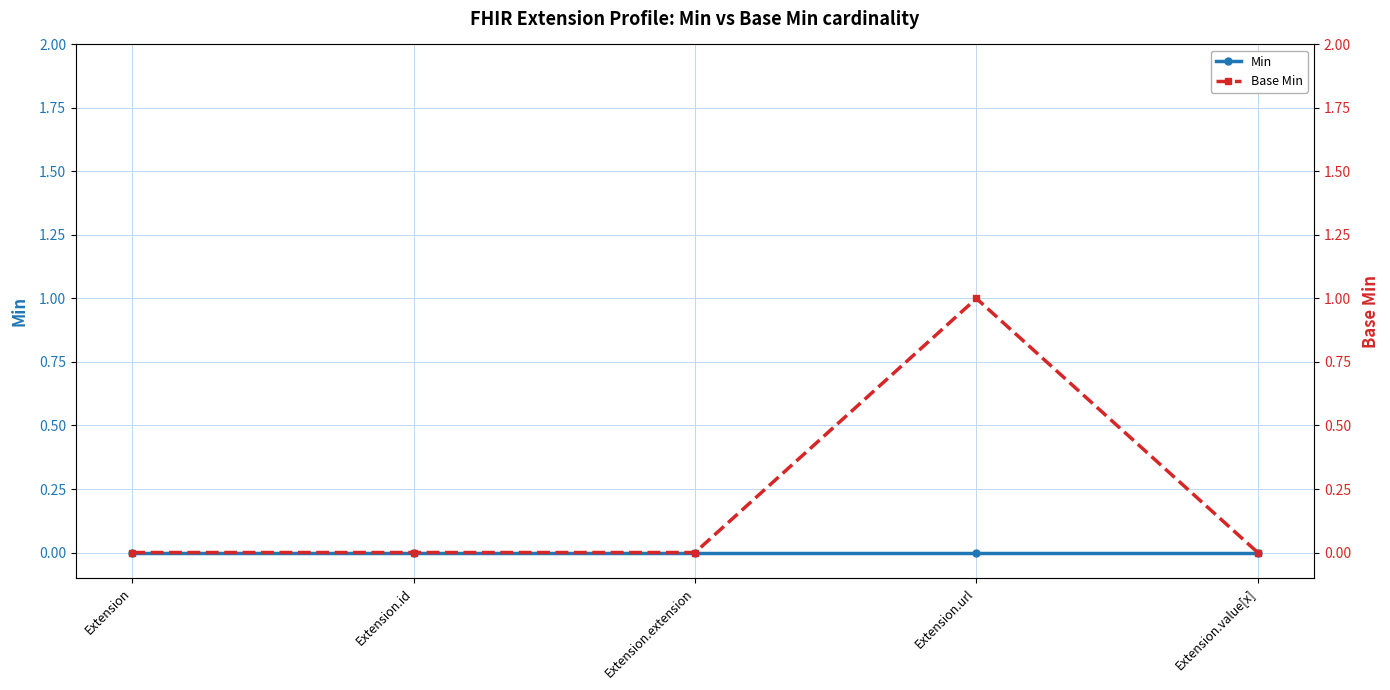

True or false: Base Min and Min intersect in this chart.

False